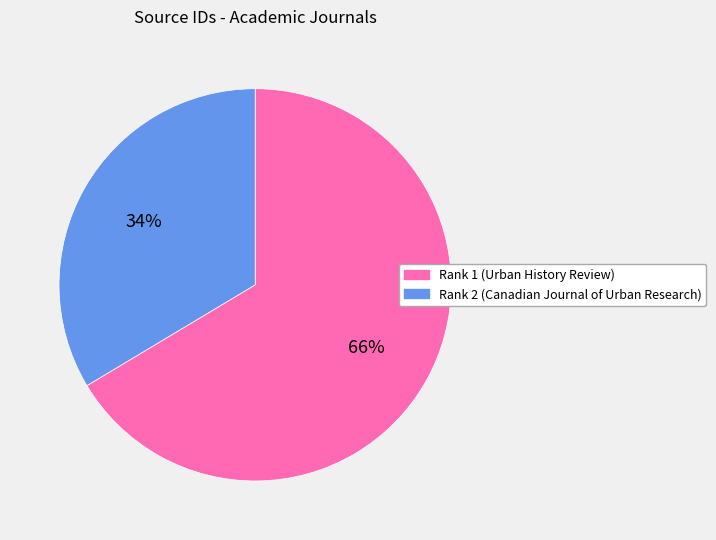

Is the sum of Rank 1 (Urban History Review) and Rank 2 (Canadian Journal of Urban Research) greater than half?

Yes